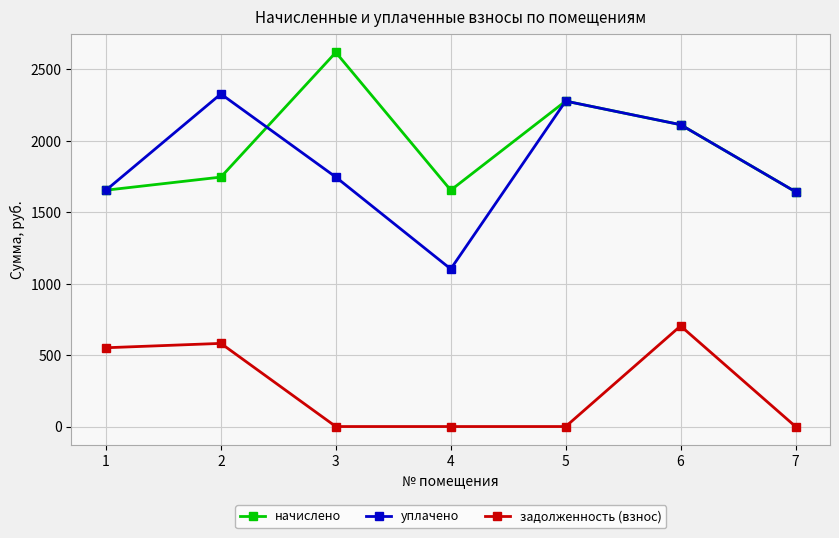

What is the total value across all series at 5?

4553.2